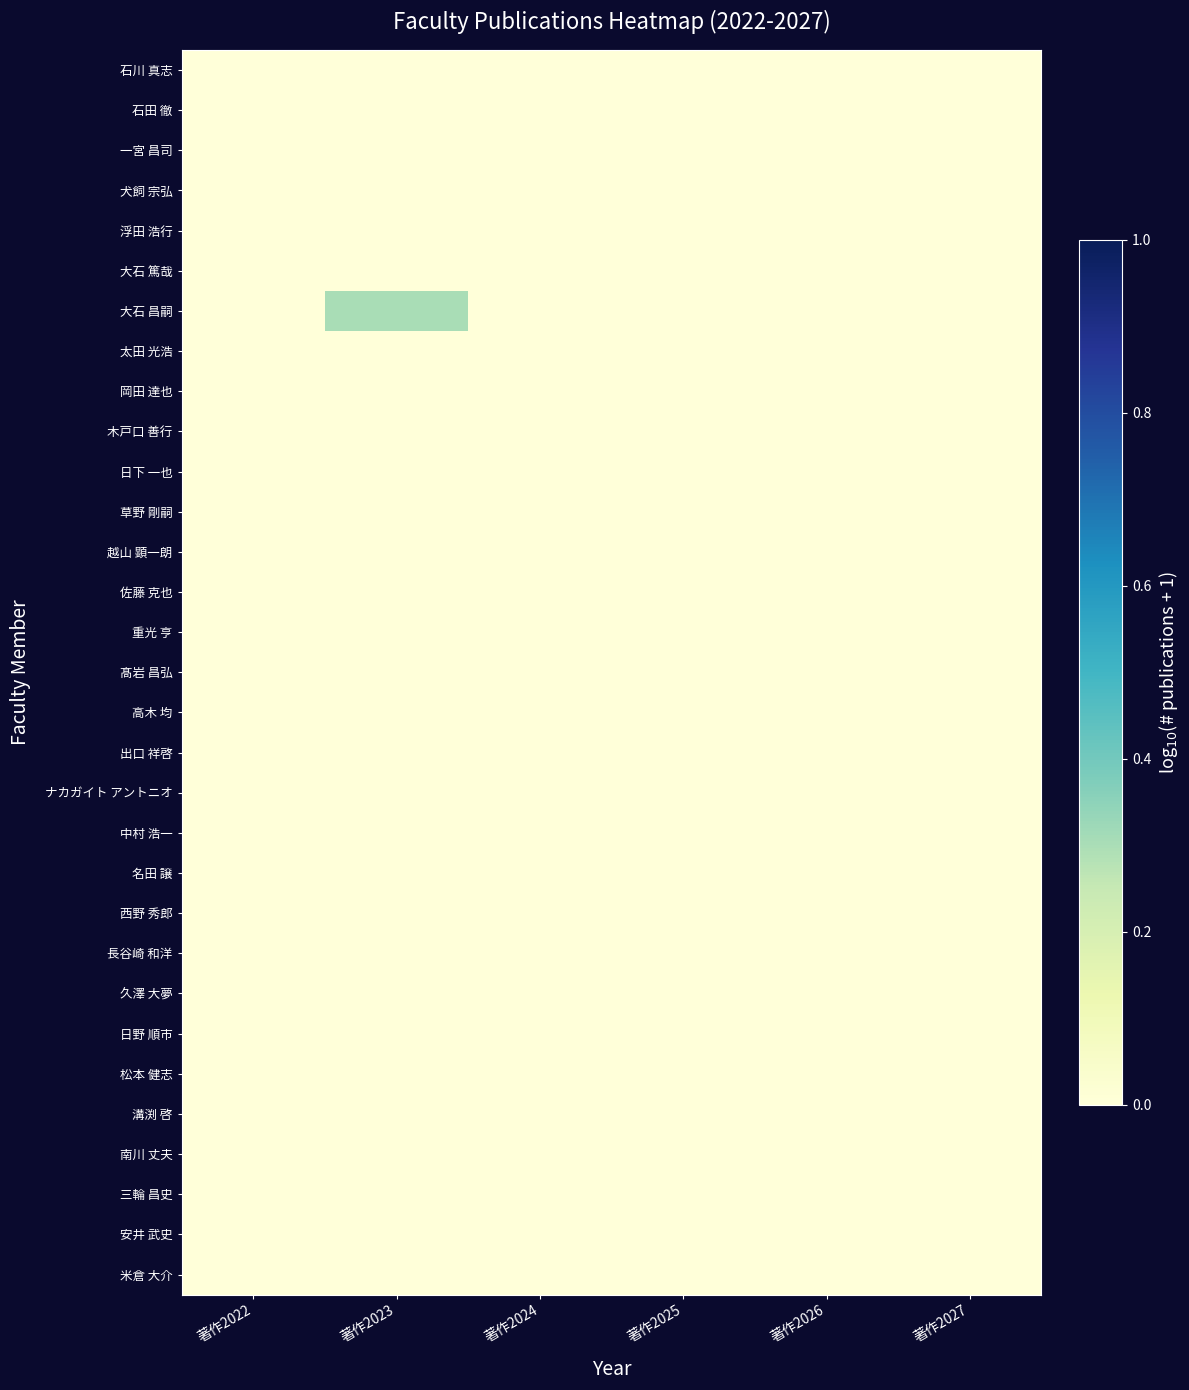

Reading right to left, extract all data points from this chart.

石川 真志: 著作2027=0.0	著作2026=0.0	著作2025=0.0	著作2024=0.0	著作2023=0.0	著作2022=0.0
石田 徹: 著作2027=0.0	著作2026=0.0	著作2025=0.0	著作2024=0.0	著作2023=0.0	著作2022=0.0
一宮 昌司: 著作2027=0.0	著作2026=0.0	著作2025=0.0	著作2024=0.0	著作2023=0.0	著作2022=0.0
犬飼 宗弘: 著作2027=0.0	著作2026=0.0	著作2025=0.0	著作2024=0.0	著作2023=0.0	著作2022=0.0
浮田 浩行: 著作2027=0.0	著作2026=0.0	著作2025=0.0	著作2024=0.0	著作2023=0.0	著作2022=0.0
大石 篤哉: 著作2027=0.0	著作2026=0.0	著作2025=0.0	著作2024=0.0	著作2023=0.0	著作2022=0.0
大石 昌嗣: 著作2027=0.0	著作2026=0.0	著作2025=0.0	著作2024=0.0	著作2023=0.3	著作2022=0.0
太田 光浩: 著作2027=0.0	著作2026=0.0	著作2025=0.0	著作2024=0.0	著作2023=0.0	著作2022=0.0
岡田 達也: 著作2027=0.0	著作2026=0.0	著作2025=0.0	著作2024=0.0	著作2023=0.0	著作2022=0.0
木戸口 善行: 著作2027=0.0	著作2026=0.0	著作2025=0.0	著作2024=0.0	著作2023=0.0	著作2022=0.0
日下 一也: 著作2027=0.0	著作2026=0.0	著作2025=0.0	著作2024=0.0	著作2023=0.0	著作2022=0.0
草野 剛嗣: 著作2027=0.0	著作2026=0.0	著作2025=0.0	著作2024=0.0	著作2023=0.0	著作2022=0.0
越山 顕一朗: 著作2027=0.0	著作2026=0.0	著作2025=0.0	著作2024=0.0	著作2023=0.0	著作2022=0.0
佐藤 克也: 著作2027=0.0	著作2026=0.0	著作2025=0.0	著作2024=0.0	著作2023=0.0	著作2022=0.0
重光 亨: 著作2027=0.0	著作2026=0.0	著作2025=0.0	著作2024=0.0	著作2023=0.0	著作2022=0.0
髙岩 昌弘: 著作2027=0.0	著作2026=0.0	著作2025=0.0	著作2024=0.0	著作2023=0.0	著作2022=0.0
高木 均: 著作2027=0.0	著作2026=0.0	著作2025=0.0	著作2024=0.0	著作2023=0.0	著作2022=0.0
出口 祥啓: 著作2027=0.0	著作2026=0.0	著作2025=0.0	著作2024=0.0	著作2023=0.0	著作2022=0.0
ナカガイト アントニオ: 著作2027=0.0	著作2026=0.0	著作2025=0.0	著作2024=0.0	著作2023=0.0	著作2022=0.0
中村 浩一: 著作2027=0.0	著作2026=0.0	著作2025=0.0	著作2024=0.0	著作2023=0.0	著作2022=0.0
名田 譲: 著作2027=0.0	著作2026=0.0	著作2025=0.0	著作2024=0.0	著作2023=0.0	著作2022=0.0
西野 秀郎: 著作2027=0.0	著作2026=0.0	著作2025=0.0	著作2024=0.0	著作2023=0.0	著作2022=0.0
長谷崎 和洋: 著作2027=0.0	著作2026=0.0	著作2025=0.0	著作2024=0.0	著作2023=0.0	著作2022=0.0
久澤 大夢: 著作2027=0.0	著作2026=0.0	著作2025=0.0	著作2024=0.0	著作2023=0.0	著作2022=0.0
日野 順市: 著作2027=0.0	著作2026=0.0	著作2025=0.0	著作2024=0.0	著作2023=0.0	著作2022=0.0
松本 健志: 著作2027=0.0	著作2026=0.0	著作2025=0.0	著作2024=0.0	著作2023=0.0	著作2022=0.0
溝渕 啓: 著作2027=0.0	著作2026=0.0	著作2025=0.0	著作2024=0.0	著作2023=0.0	著作2022=0.0
南川 丈夫: 著作2027=0.0	著作2026=0.0	著作2025=0.0	著作2024=0.0	著作2023=0.0	著作2022=0.0
三輪 昌史: 著作2027=0.0	著作2026=0.0	著作2025=0.0	著作2024=0.0	著作2023=0.0	著作2022=0.0
安井 武史: 著作2027=0.0	著作2026=0.0	著作2025=0.0	著作2024=0.0	著作2023=0.0	著作2022=0.0
米倉 大介: 著作2027=0.0	著作2026=0.0	著作2025=0.0	著作2024=0.0	著作2023=0.0	著作2022=0.0